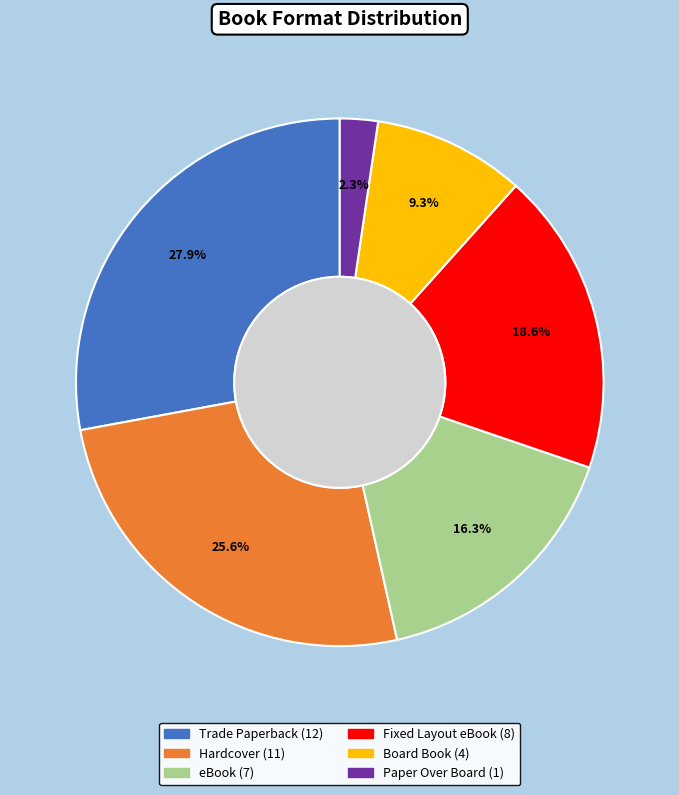

Which category has the biggest portion of the pie?

Trade Paperback